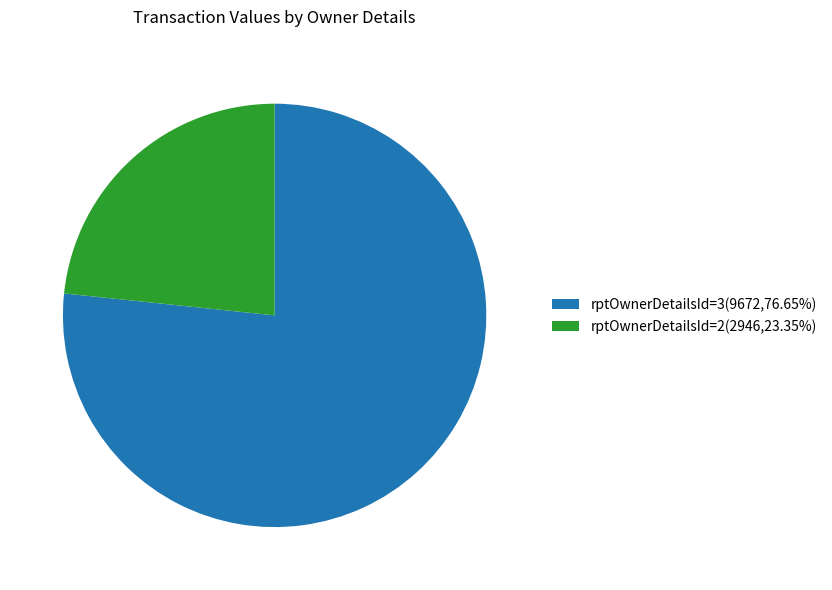

Is there a majority slice in this chart?

Yes